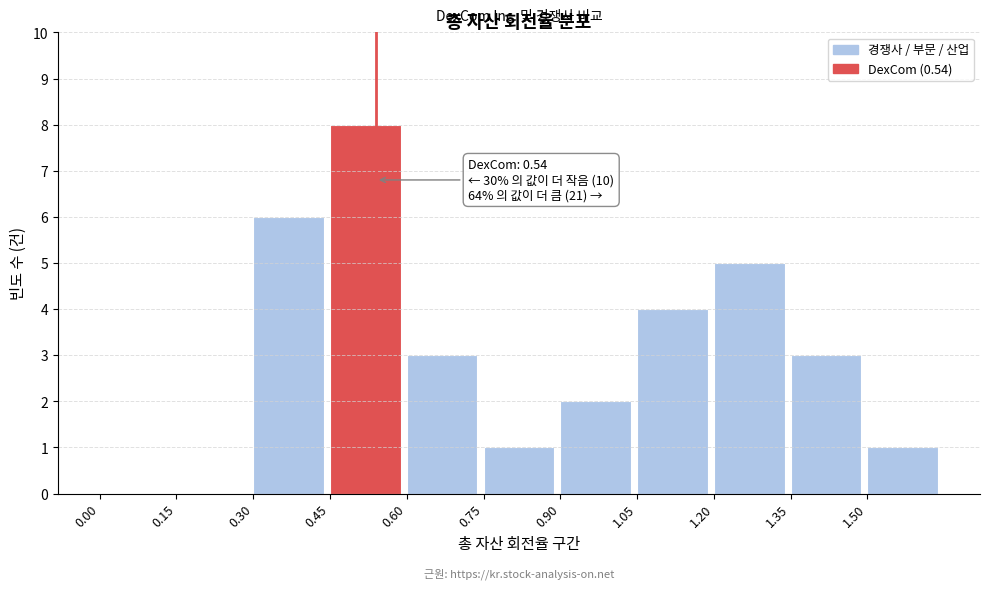

Which range on the x-axis has the tallest bar?

0.45 to 0.60